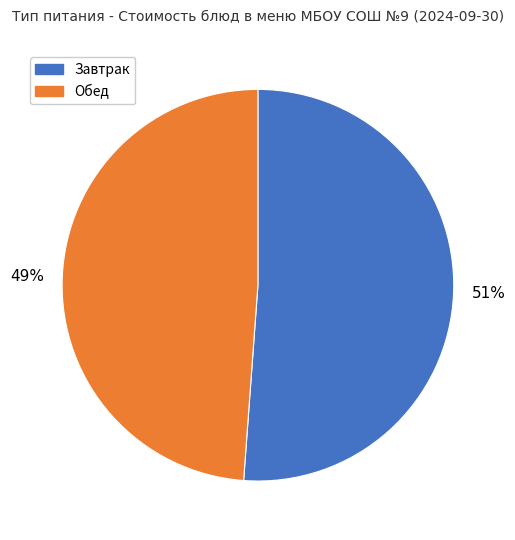

True or false: Обед accounts for 49% of the total.

True